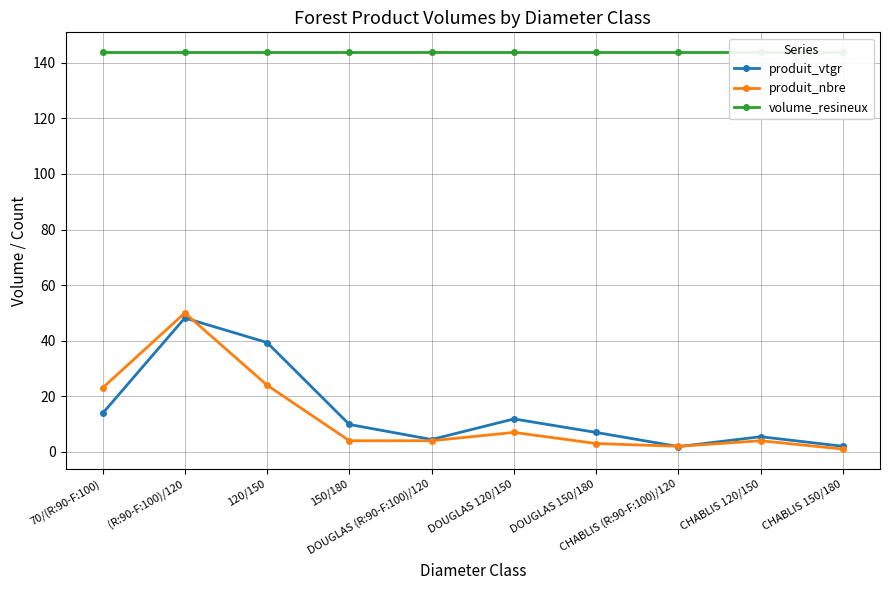

How many series are shown in this chart?

3